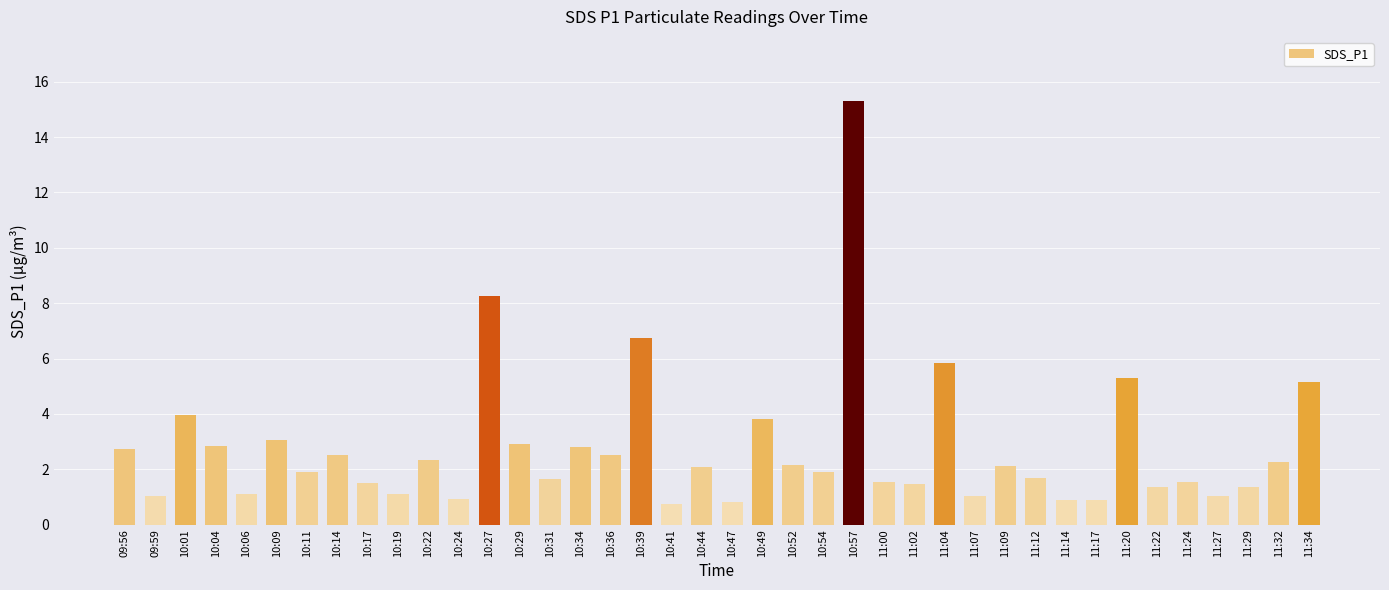

The value at 11:14 is 0.9. True or false?

True